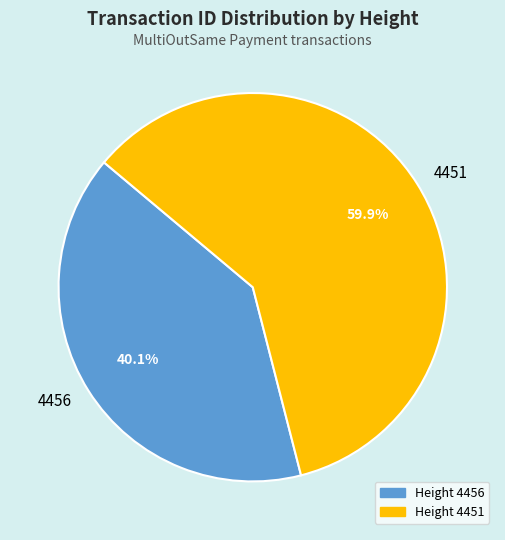

Approximately how many times larger is the value at 4451 compared to 4456?

1.5